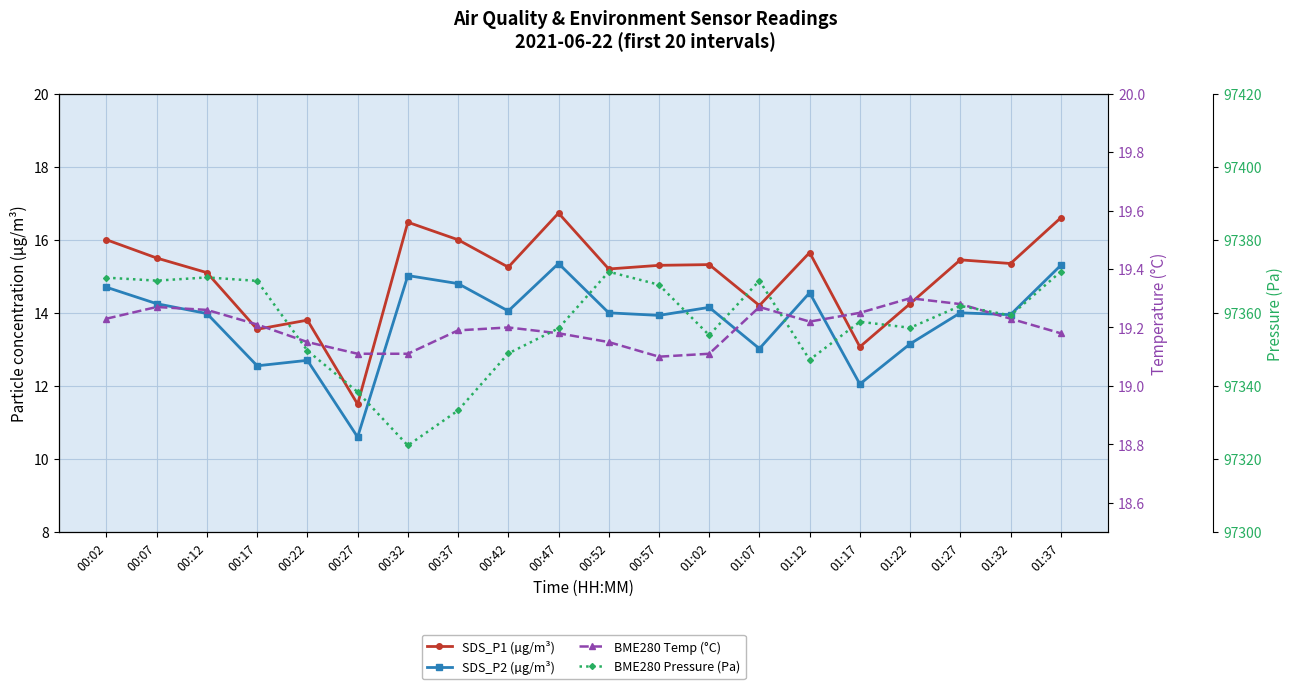

What is the spread (max minus min) of values at 00:22?

97337.0